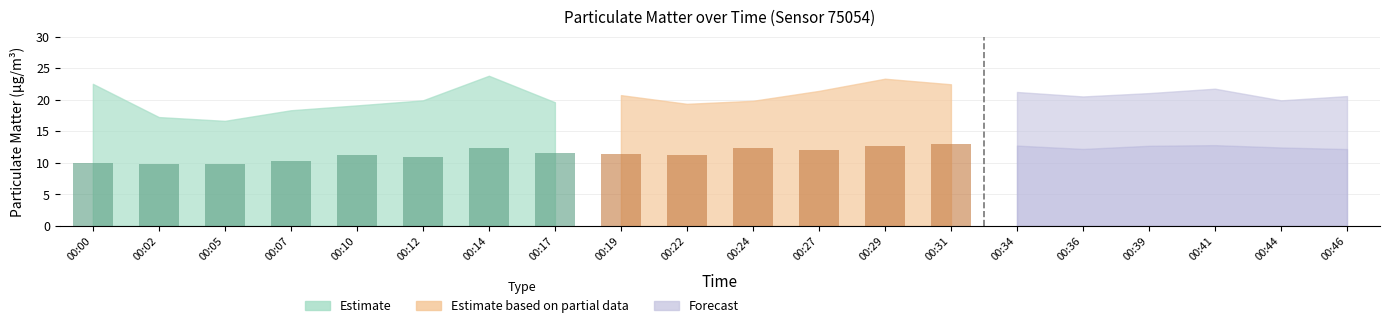

What is the highest value of the P1 series?

23.8